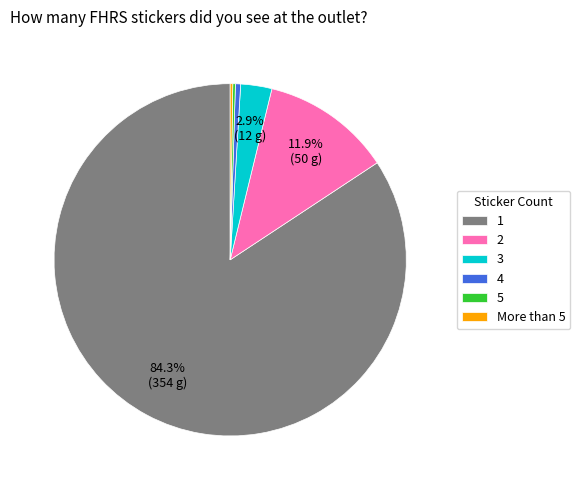

Is the sum of 3 and 2 greater than half?

No